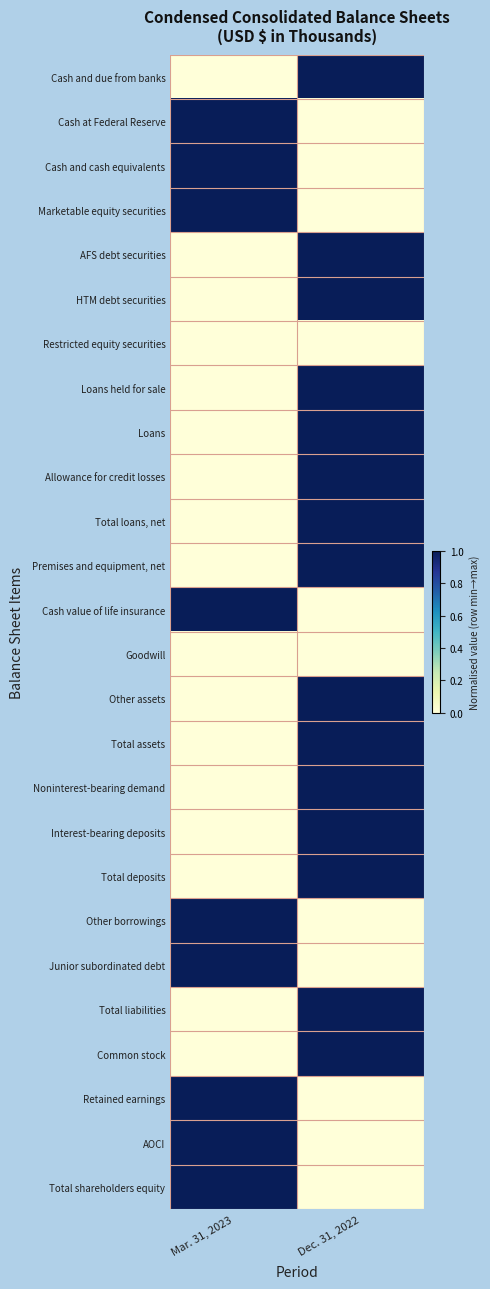

Reading left to right, transcribe all the data shown in this chart.

Cash and due from banks: Mar. 31, 2023=0	Dec. 31, 2022=1
Cash at Federal Reserve: Mar. 31, 2023=1	Dec. 31, 2022=0
Cash and cash equivalents: Mar. 31, 2023=1	Dec. 31, 2022=0
Marketable equity securities: Mar. 31, 2023=1	Dec. 31, 2022=0
AFS debt securities: Mar. 31, 2023=0	Dec. 31, 2022=1
HTM debt securities: Mar. 31, 2023=0	Dec. 31, 2022=1
Restricted equity securities: Mar. 31, 2023=0	Dec. 31, 2022=0
Loans held for sale: Mar. 31, 2023=0	Dec. 31, 2022=1
Loans: Mar. 31, 2023=0	Dec. 31, 2022=1
Allowance for credit losses: Mar. 31, 2023=0	Dec. 31, 2022=1
Total loans, net: Mar. 31, 2023=0	Dec. 31, 2022=1
Premises and equipment, net: Mar. 31, 2023=0	Dec. 31, 2022=1
Cash value of life insurance: Mar. 31, 2023=1	Dec. 31, 2022=0
Goodwill: Mar. 31, 2023=0	Dec. 31, 2022=0
Other assets: Mar. 31, 2023=0	Dec. 31, 2022=1
Total assets: Mar. 31, 2023=0	Dec. 31, 2022=1
Noninterest-bearing demand: Mar. 31, 2023=0	Dec. 31, 2022=1
Interest-bearing deposits: Mar. 31, 2023=0	Dec. 31, 2022=1
Total deposits: Mar. 31, 2023=0	Dec. 31, 2022=1
Other borrowings: Mar. 31, 2023=1	Dec. 31, 2022=0
Junior subordinated debt: Mar. 31, 2023=1	Dec. 31, 2022=0
Total liabilities: Mar. 31, 2023=0	Dec. 31, 2022=1
Common stock: Mar. 31, 2023=0	Dec. 31, 2022=1
Retained earnings: Mar. 31, 2023=1	Dec. 31, 2022=0
AOCI: Mar. 31, 2023=1	Dec. 31, 2022=0
Total shareholders equity: Mar. 31, 2023=1	Dec. 31, 2022=0